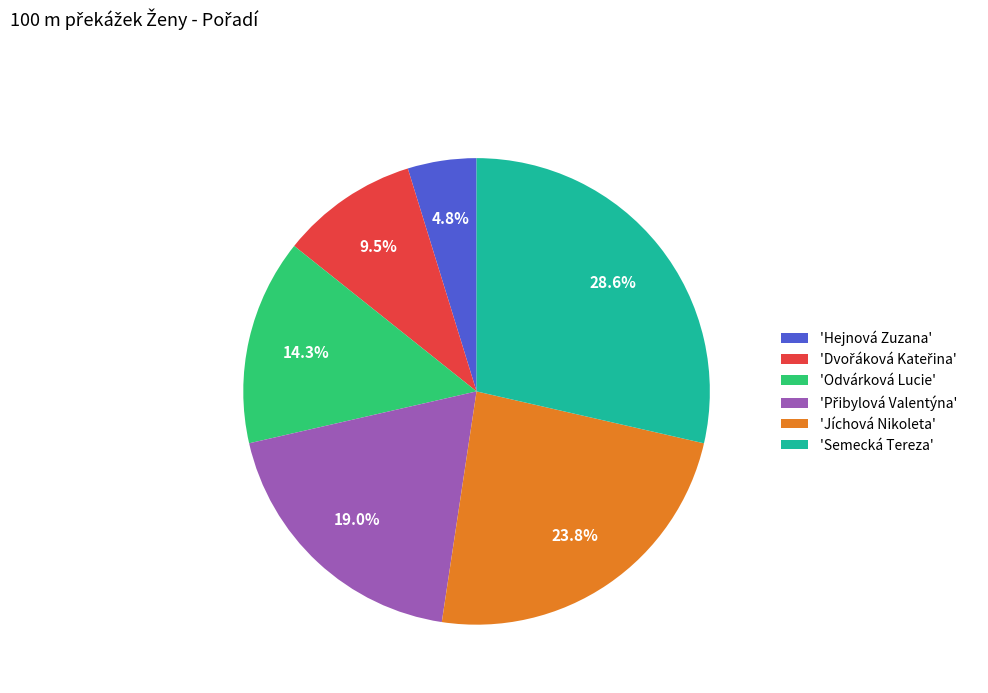

Which has a higher value, 'Jíchová Nikoleta' or 'Hejnová Zuzana'?

'Jíchová Nikoleta'